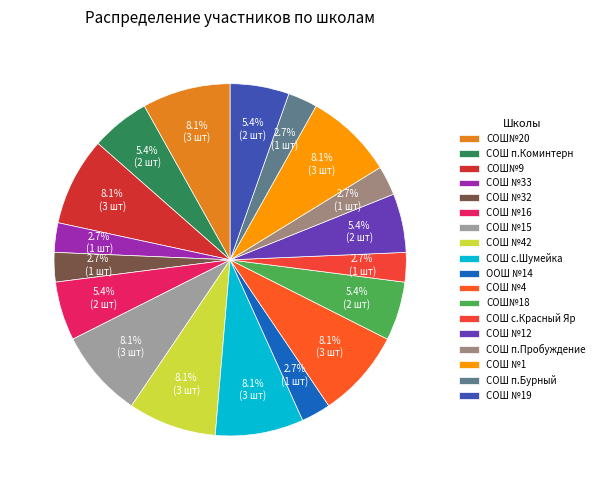

What is the largest slice in the pie chart?

МБОУ "СОШ№20"